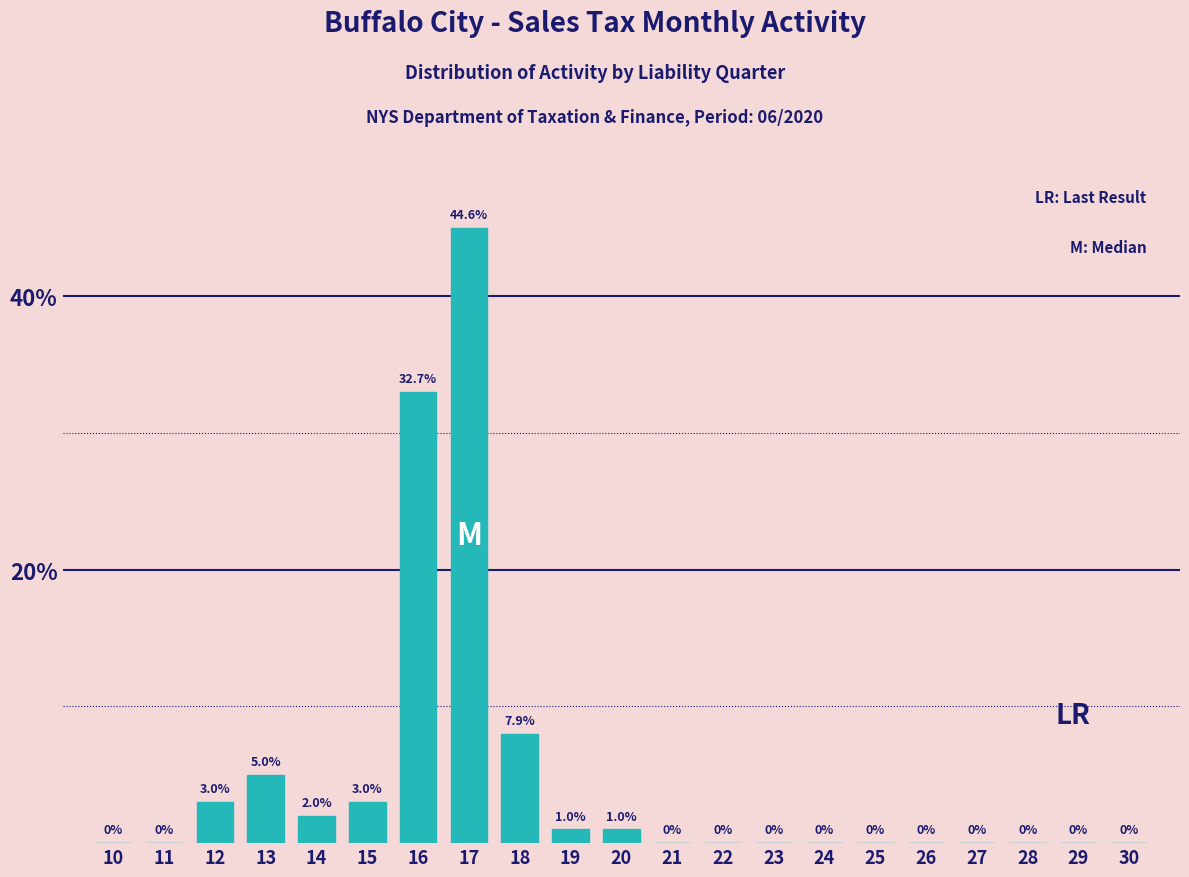

Reading left to right, what are all the values shown in this chart?

10=0	11=0	12=3	13=5	14=2	15=3	16=33	17=45	18=8	19=1	20=1	21=0	22=0	23=0	24=0	25=0	26=0	27=0	28=0	29=0	30=0